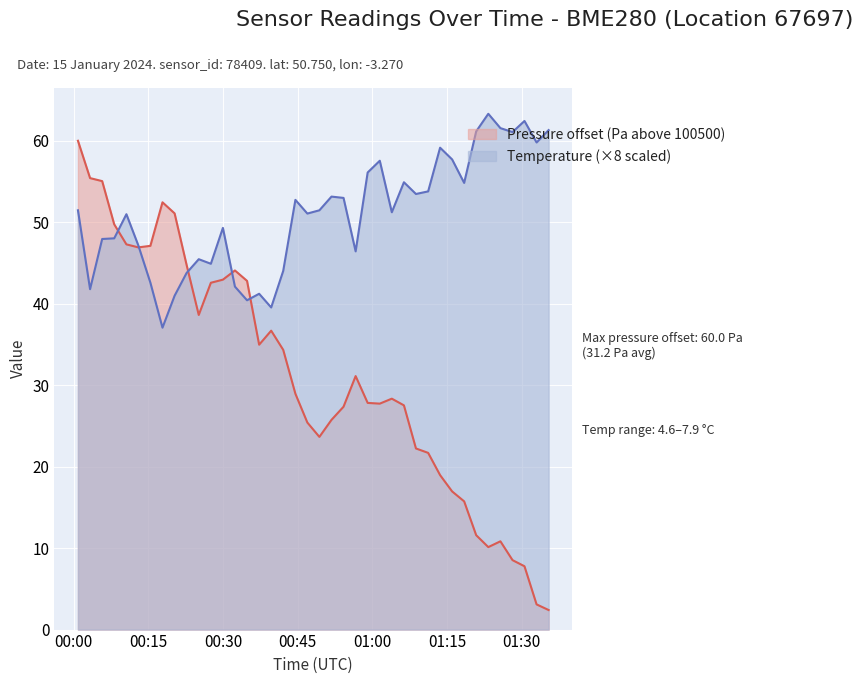

What is the difference between the maximum and minimum values in the pressure series?

57.6